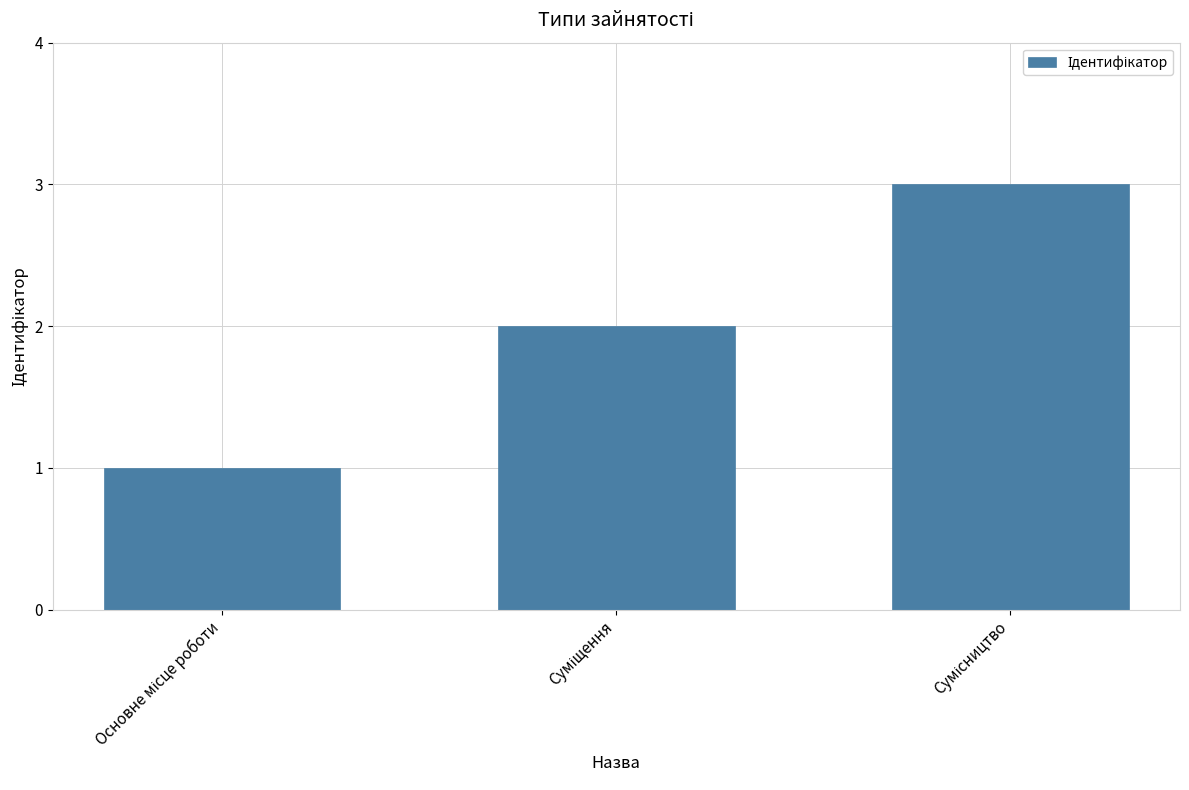

What is the maximum value shown in the chart?

3